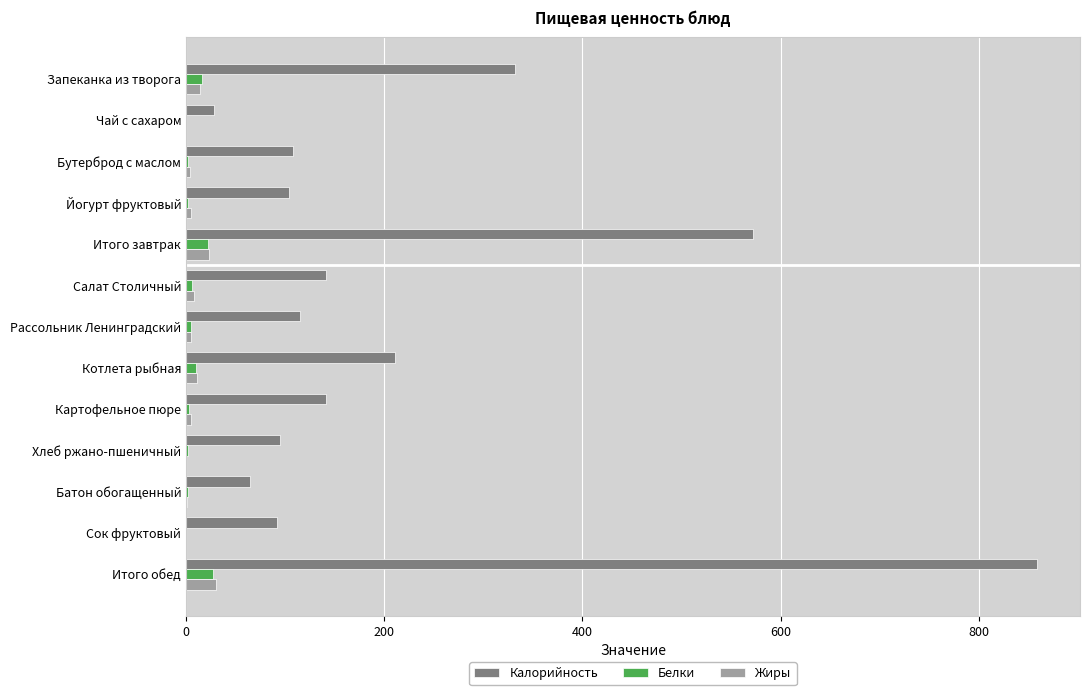

What is the sum of all Калорийность values?

2861.8